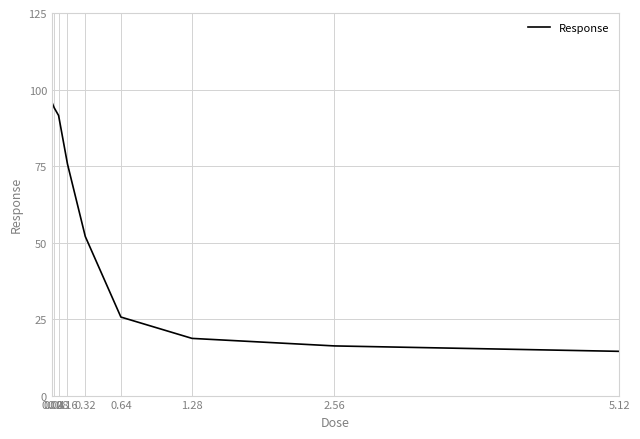

What is the change in value from 0.04 to 0.08?

-2.6